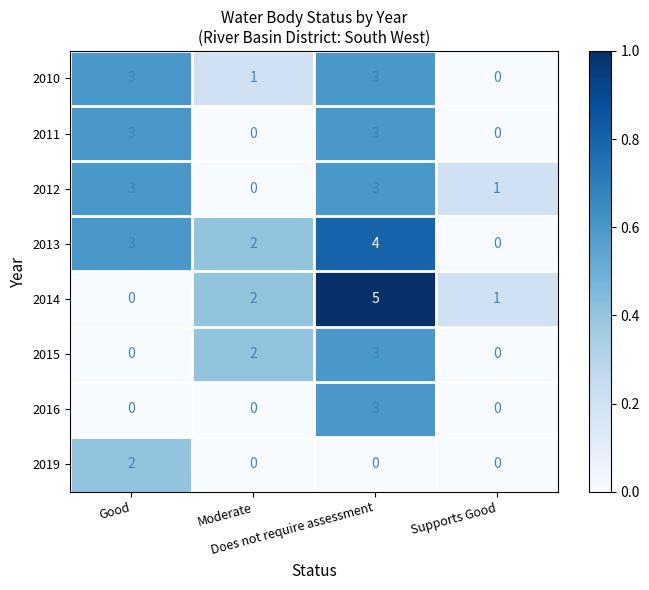

What is the sum of all 2012 values?

7